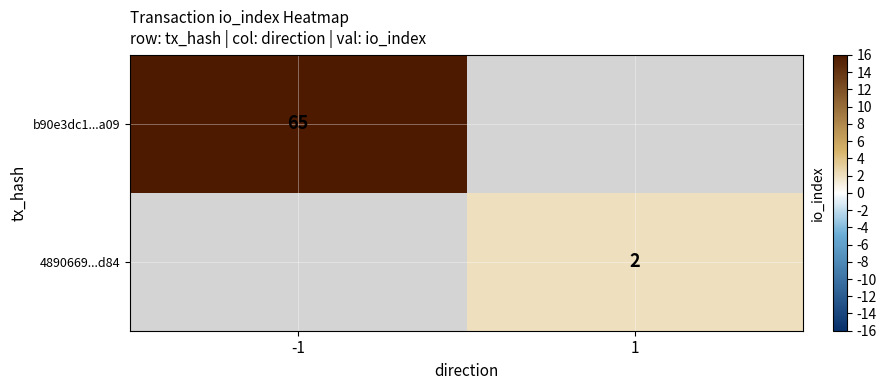

What is the minimum value shown in the chart?

2.0